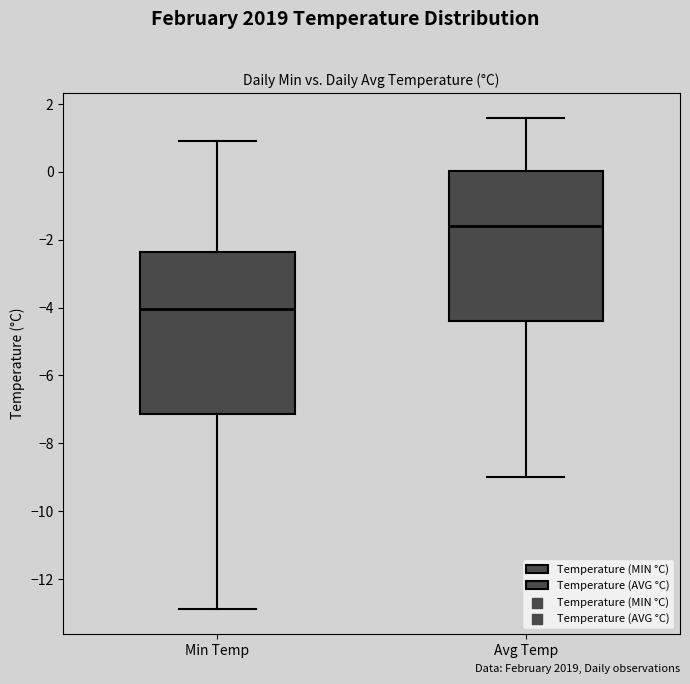

Reading left to right, read every box against the y-axis: the position of its median line, the range the box covers, and the ends of its whiskers. The values are not printed on the chart, so give them approximately, as read against the axis.

Min Temp: median -4.0, box -7.2 to -2.4, whiskers -12.8 to 1.0
Avg Temp: median -1.6, box -4.4 to 0.0, whiskers -9.0 to 1.6